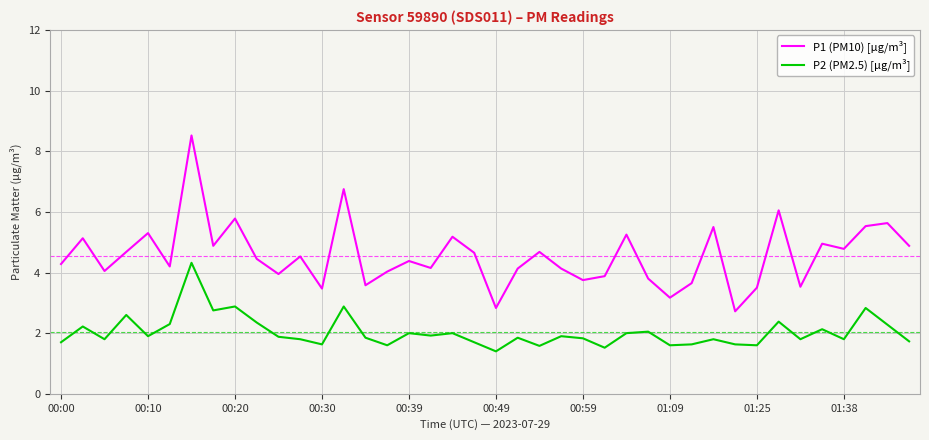

True or false: P1 (PM10) [µg/m³] and P2 (PM2.5) [µg/m³] intersect in this chart.

False